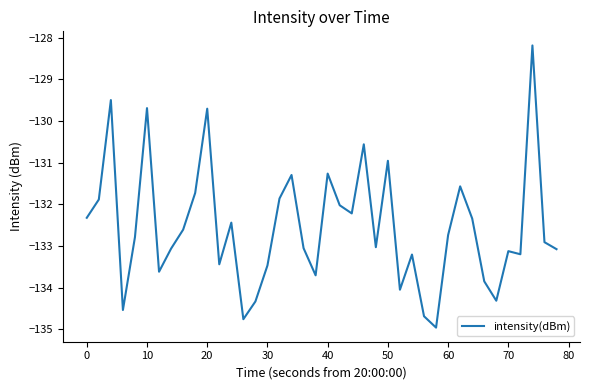

What is the difference between the maximum and minimum values?

6.8